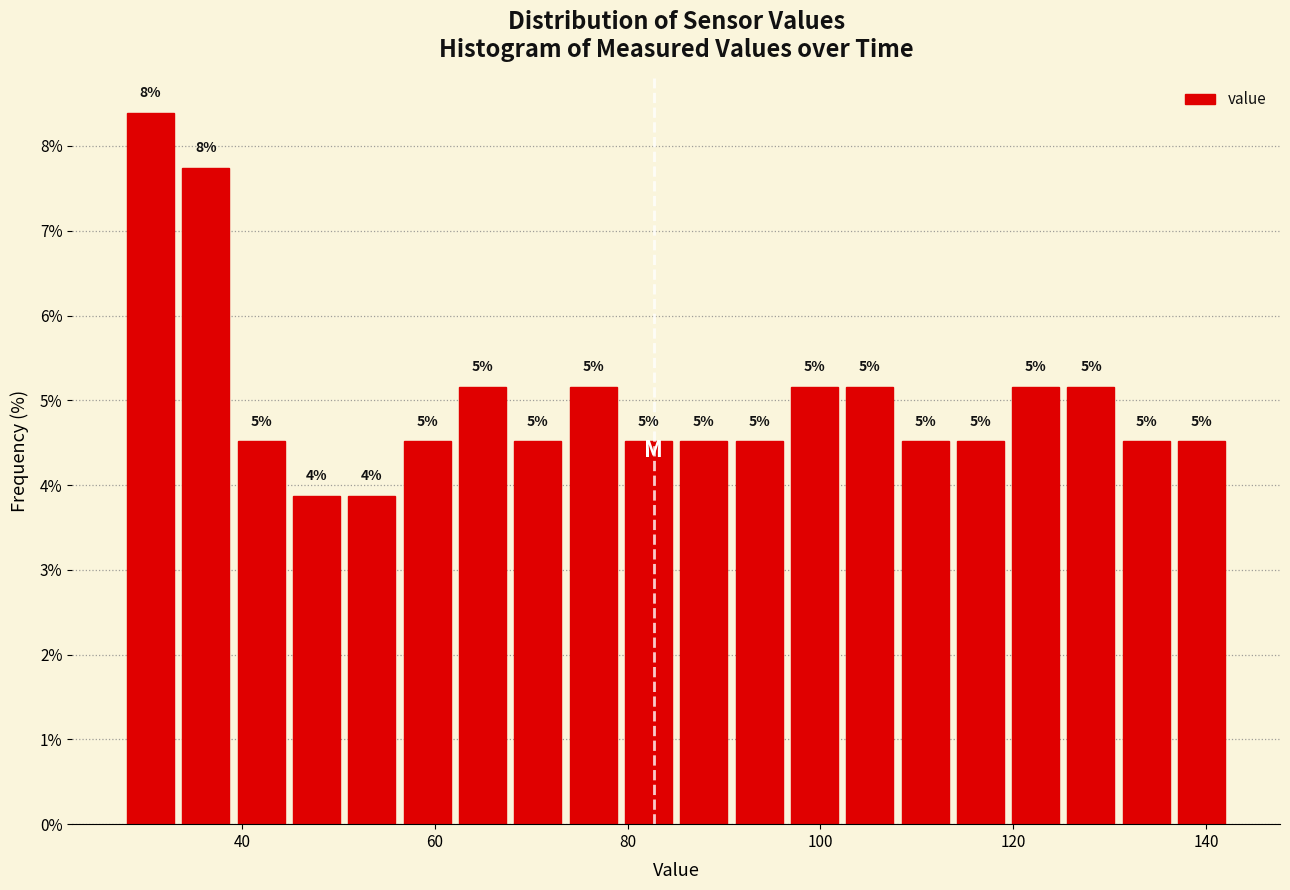

Around what value on the x-axis is the tallest bar? Give the approximate position of its centre, as read against the axis.

30